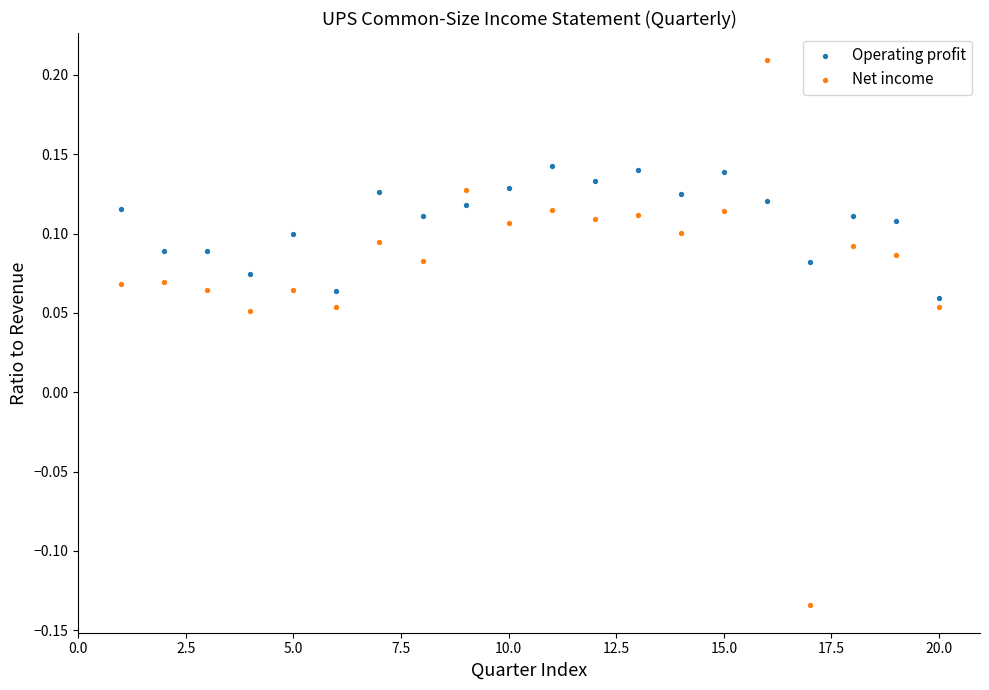

Which series has the widest spread of Y values?

Net income